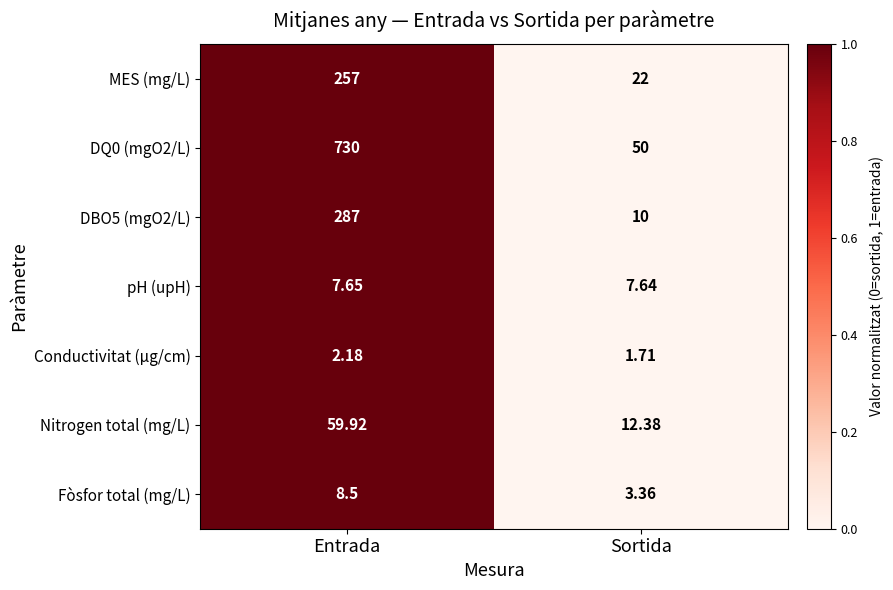

At which label is Conductivitat (µg/cm) closest to 1?

Sortida